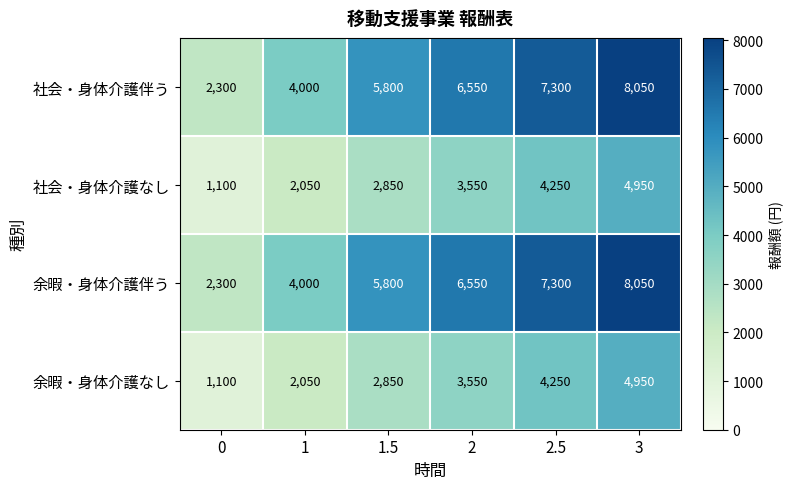

At how many categories does at least one series exceed 5497?

4